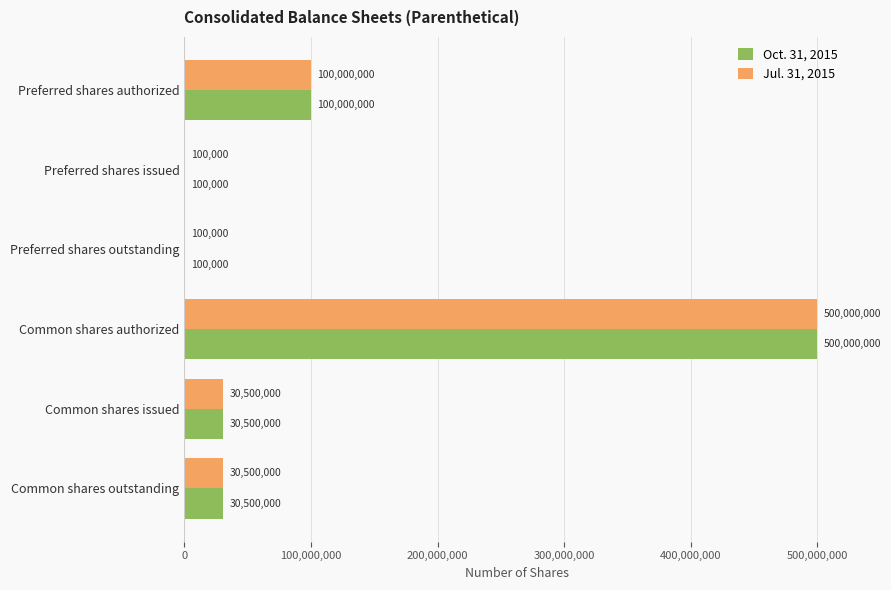

Is the value of Jul. 31, 2015 at Common shares issued greater than the value of Oct. 31, 2015 at Preferred shares issued?

Yes